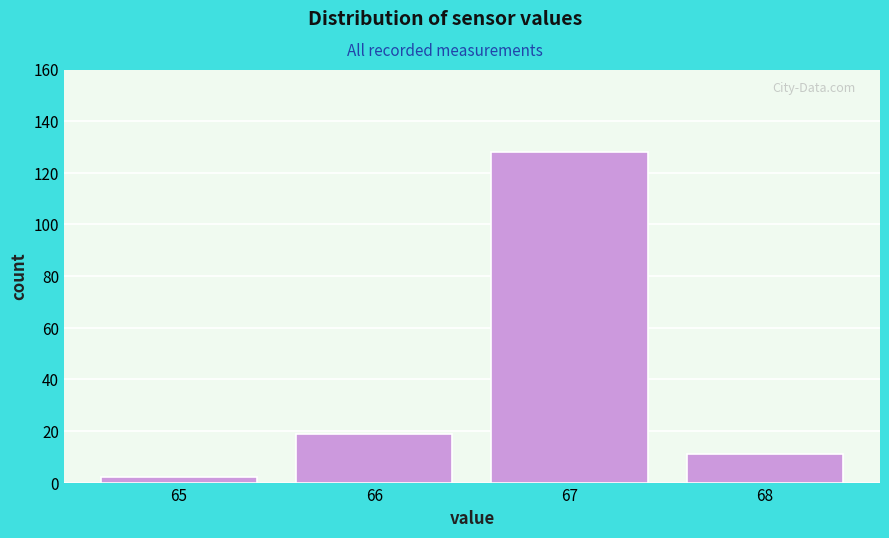

Reading right to left, transcribe all the data shown in this chart.

11	128	19	2